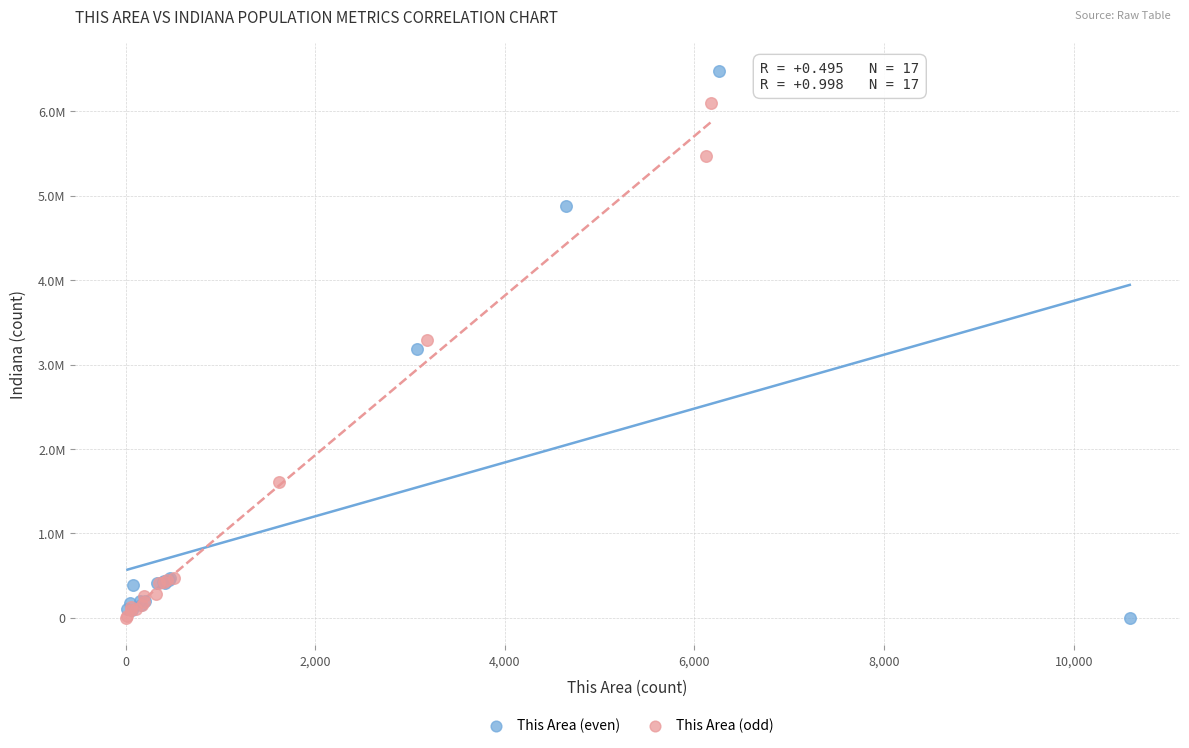

What are all the series names shown in the legend?

This Area (even), This Area (odd)